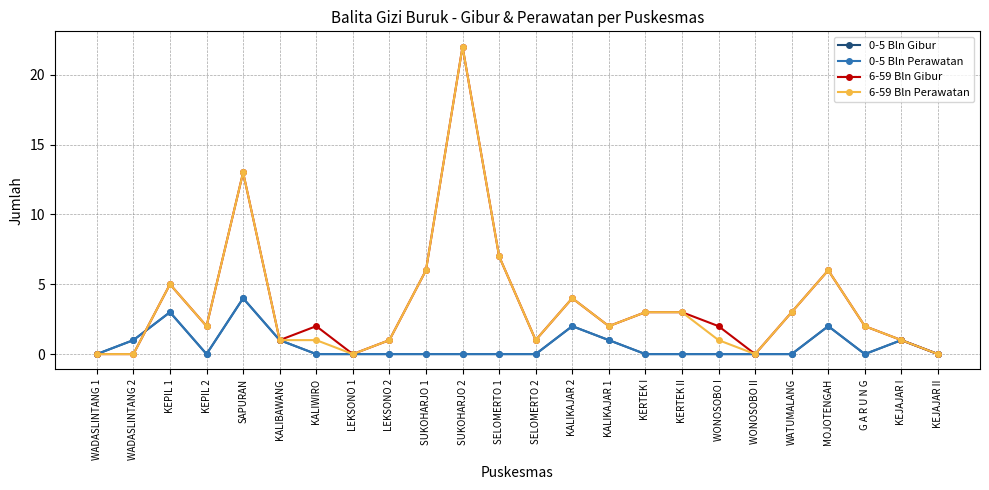

Is this an area chart (filled region under the line)?

No